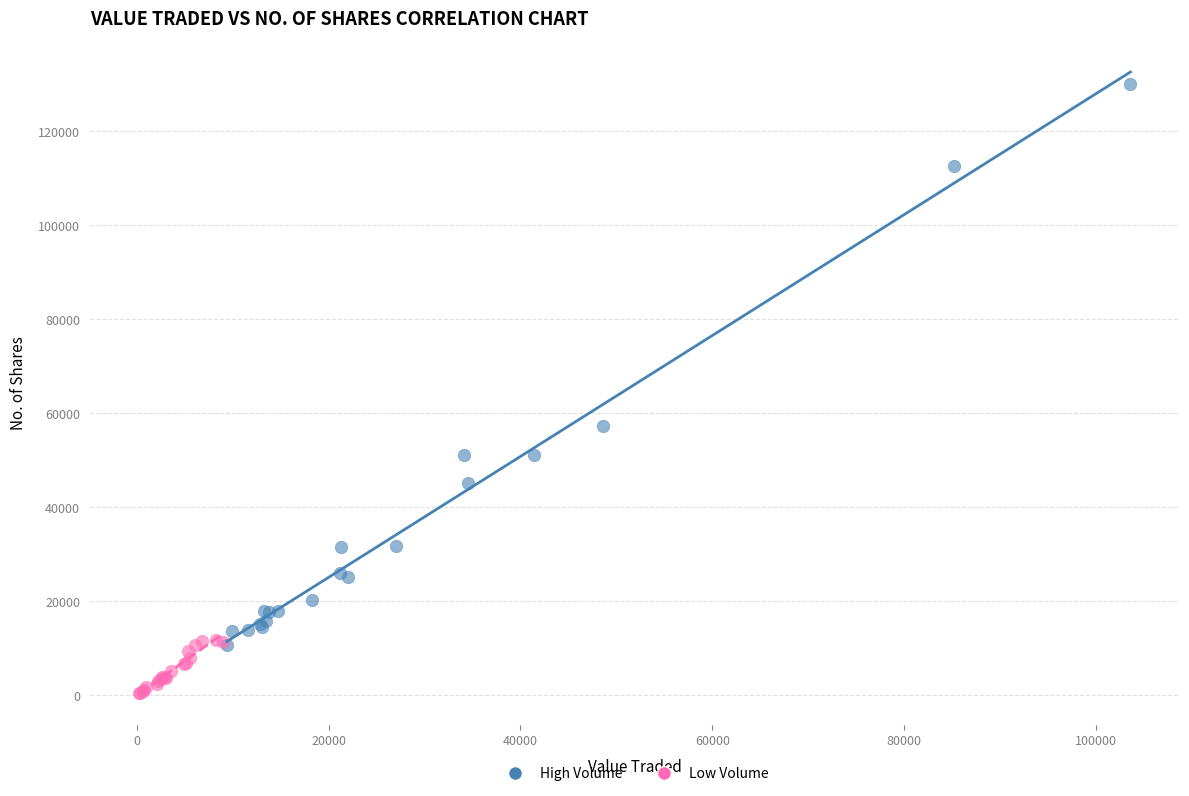

Which series reaches the minimum Y coordinate?

Low Volume